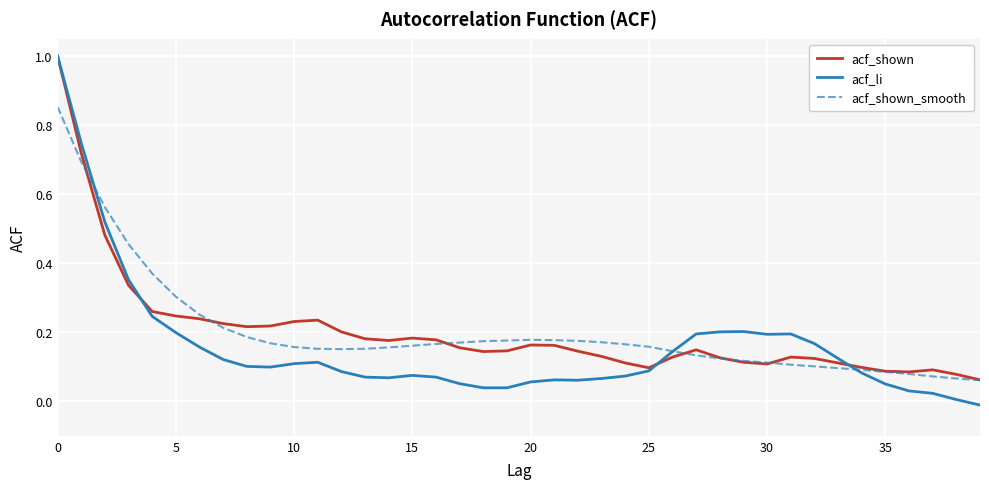

What is the difference between the maximum and minimum values in the acf_li series?

1.0